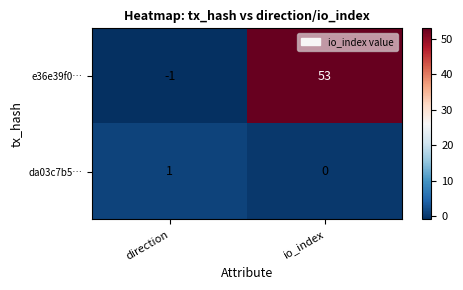

The value of da03c7b5… at direction is 0. True or false?

False